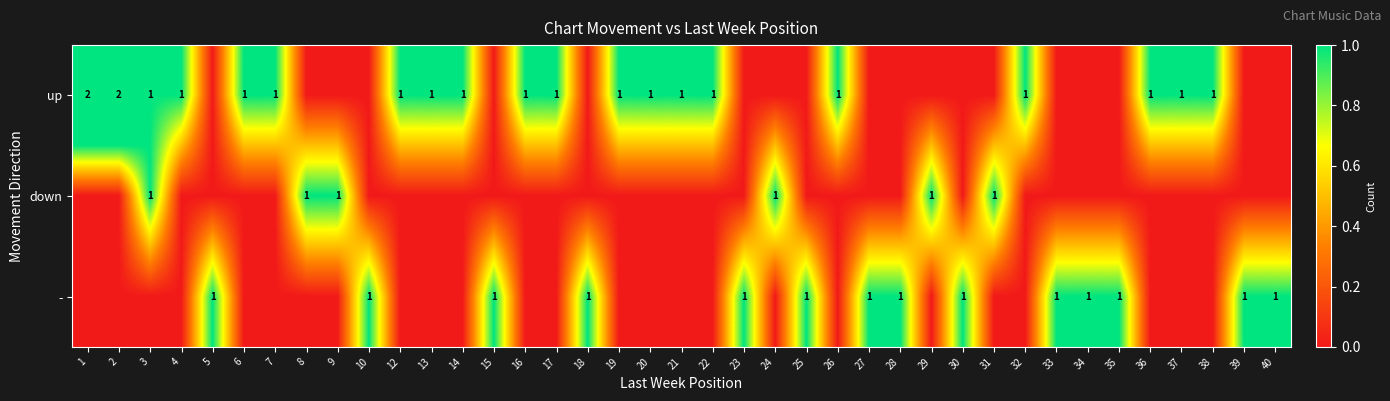

True or false: - has a value of 1 at 15.

True